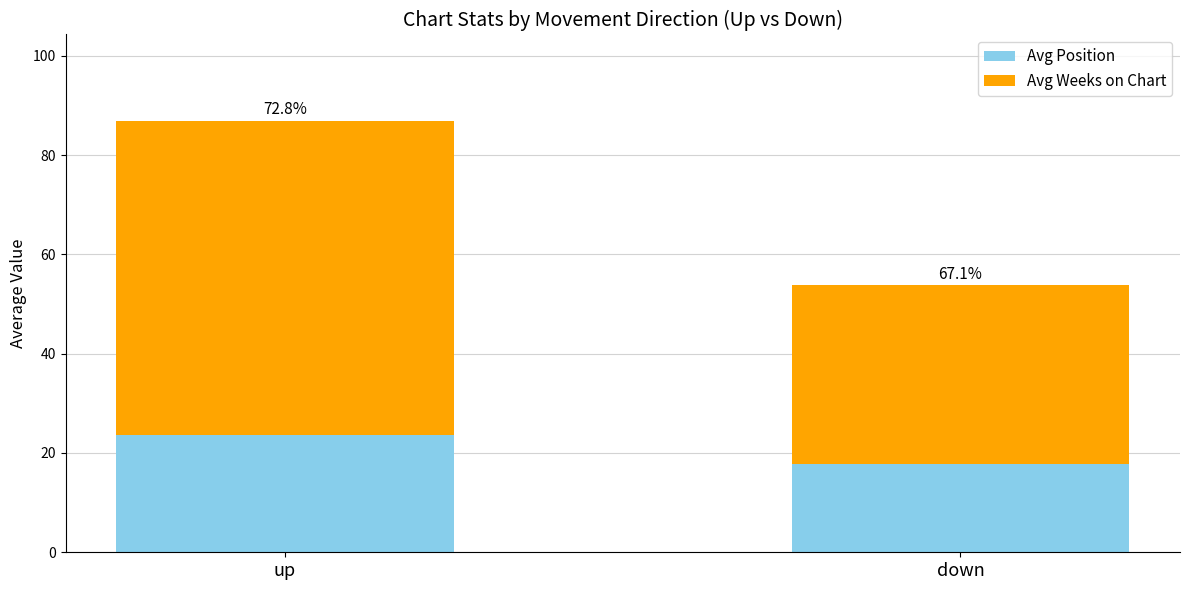

How many bars are there in total?

2